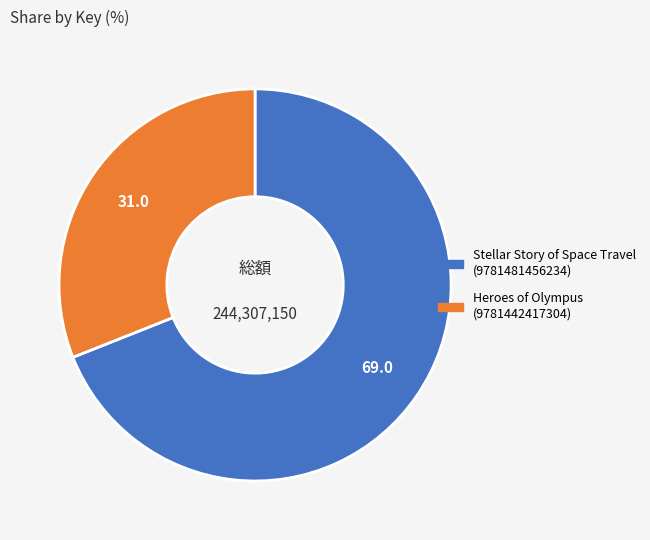

Which category has the smallest portion of the pie?

Heroes of Olympus (9781442417304)